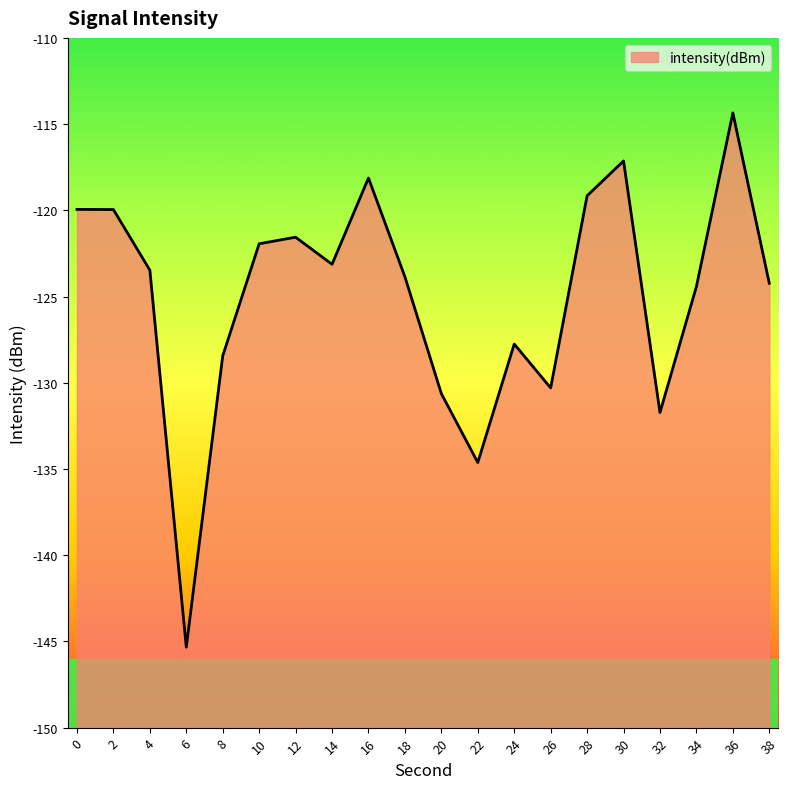

What is the difference between the maximum and minimum values?

31.0